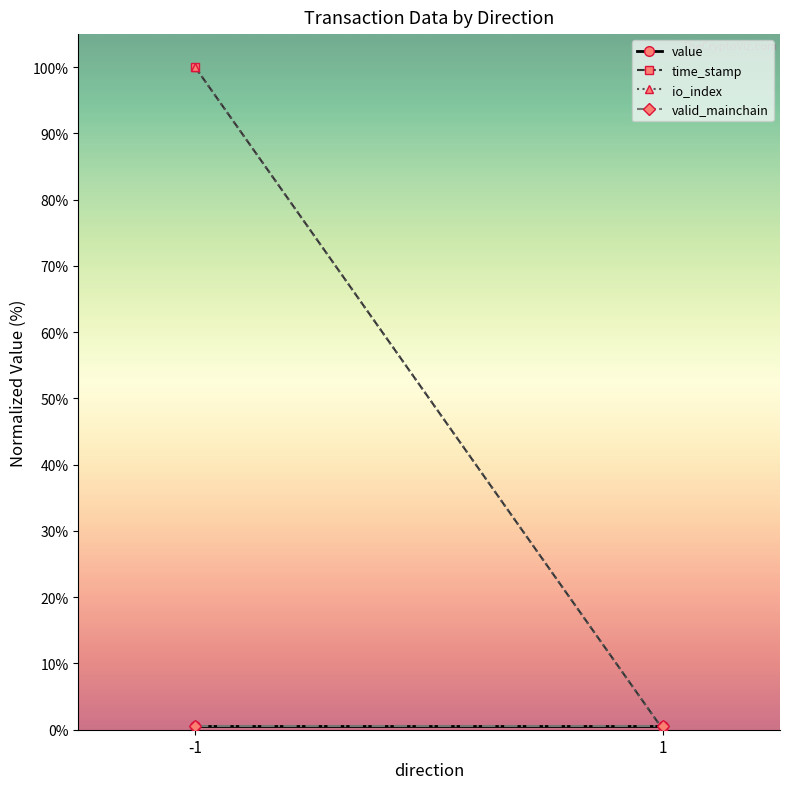

At -1, list the series in order from largest to smallest.

time_stamp, io_index, value, valid_mainchain